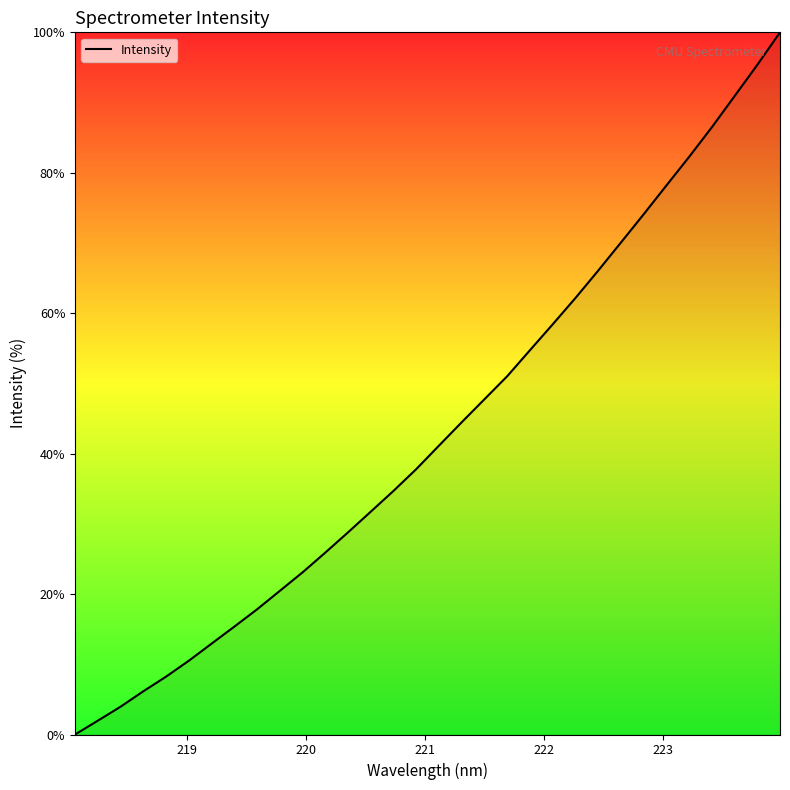

What is the maximum value shown in the chart?

100.0